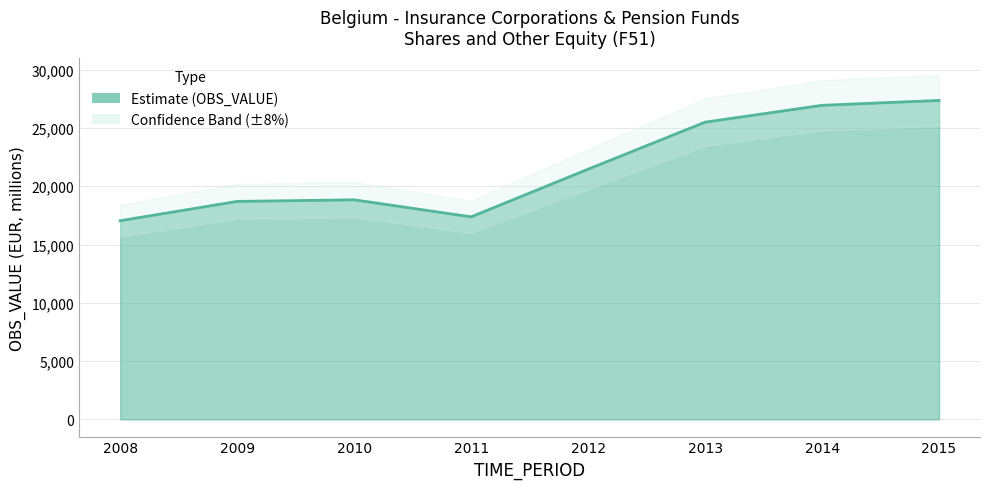

Reading left to right, what are all the values shown in this chart?

2008=17041.0	2009=18698.4	2010=18835.0	2011=17373.1	2012=21462.8	2013=25496.4	2014=26942.4	2015=27361.7